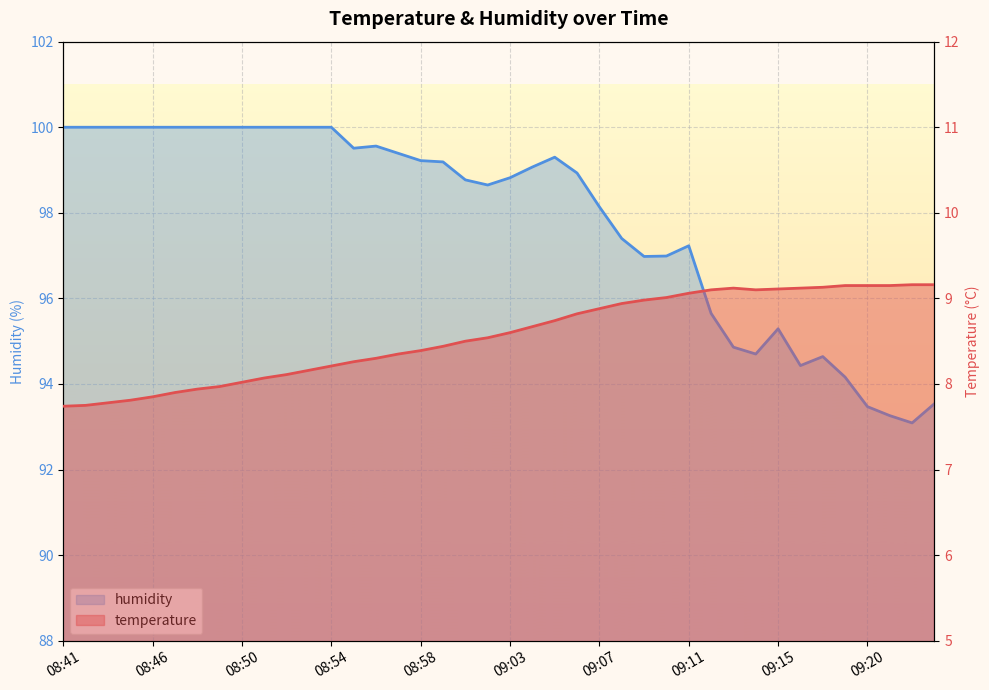

What are all the series names shown in the legend?

humidity, temperature